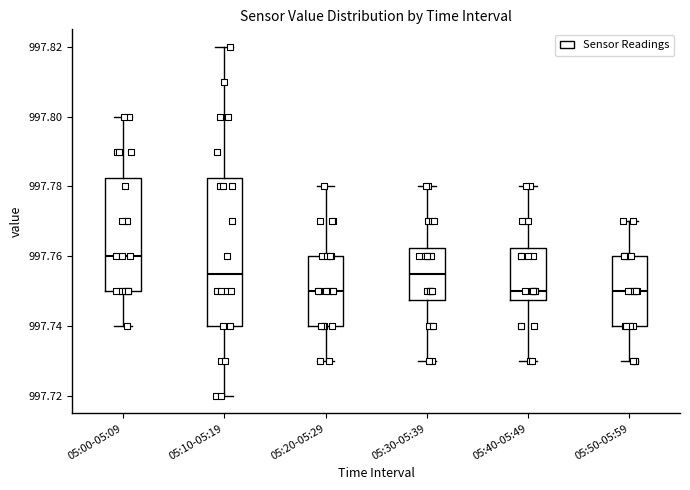

Reading left to right, transcribe this box plot: for each box, give where its median line is, the range the box spans, and where its two whiskers end, as read against the y-axis. The values are not printed on the chart, so give them approximately, as read against the axis.

05:00-05:09: median 997.760, box 997.750 to 997.782, whiskers 997.740 to 997.800
05:10-05:19: median 997.756, box 997.740 to 997.782, whiskers 997.720 to 997.820
05:20-05:29: median 997.750, box 997.740 to 997.760, whiskers 997.730 to 997.780
05:30-05:39: median 997.756, box 997.748 to 997.762, whiskers 997.730 to 997.780
05:40-05:49: median 997.750, box 997.748 to 997.762, whiskers 997.730 to 997.780
05:50-05:59: median 997.750, box 997.740 to 997.760, whiskers 997.730 to 997.770